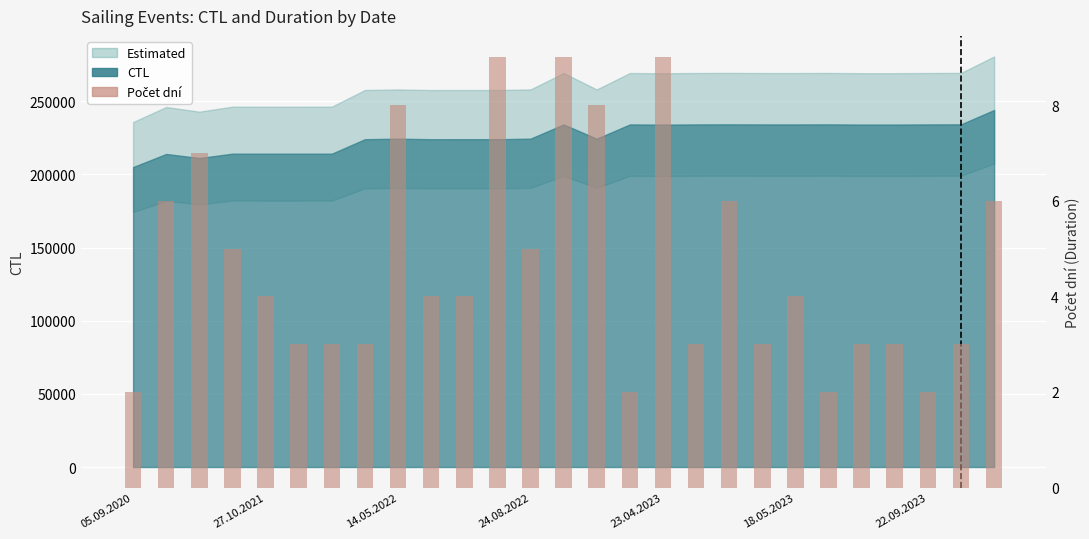

True or false: the data shows 1 at 15.

False